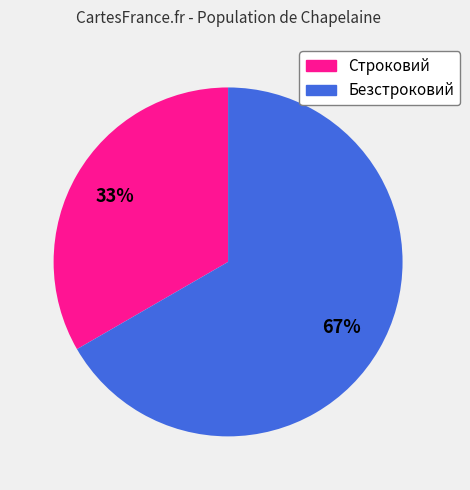

To the nearest percent, what portion does Строковий represent?

33%